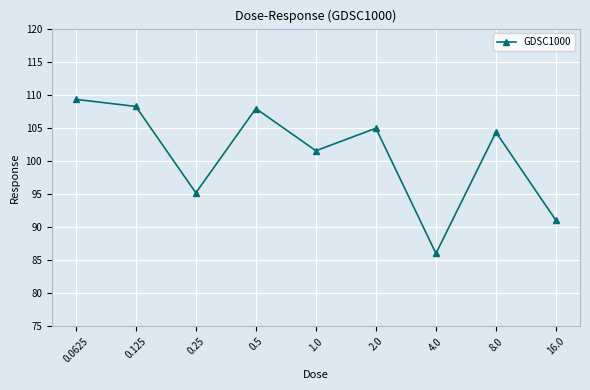

How many values exceed 104?

5